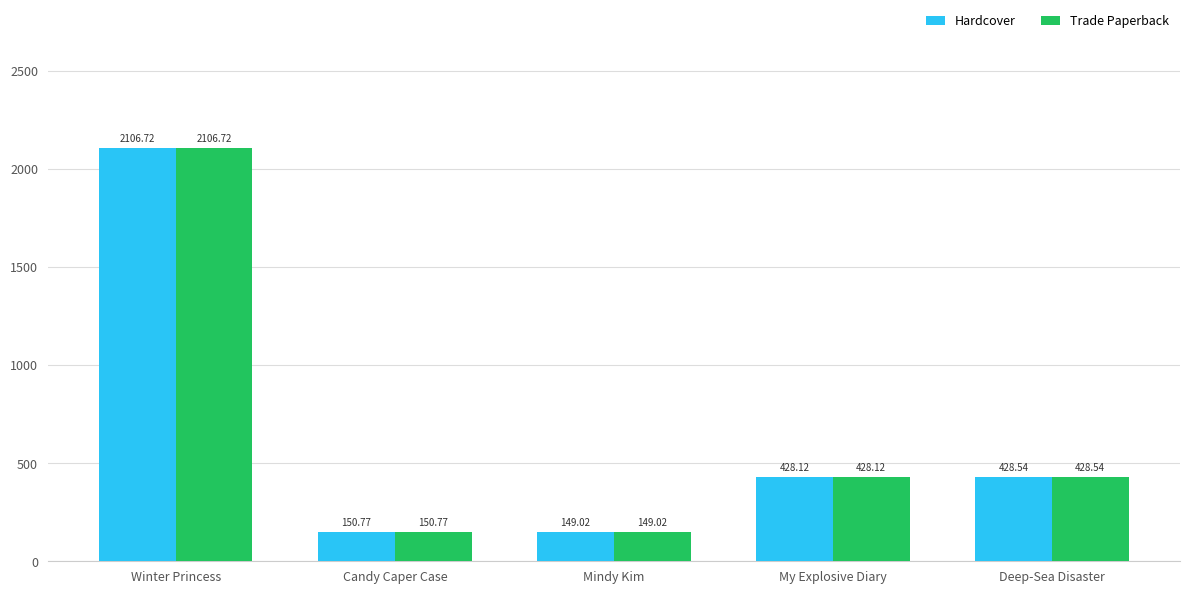

At which category is the sum across all series the highest?

Winter Princess